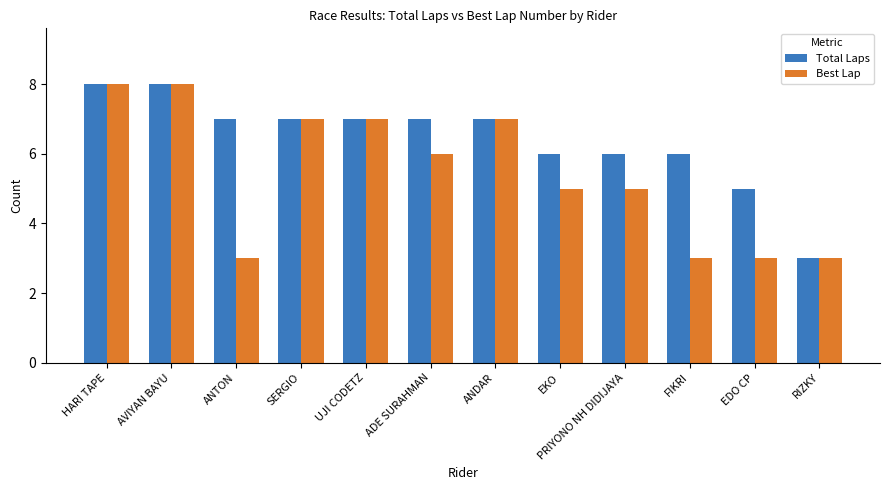

Count the number of categories in the chart.

12